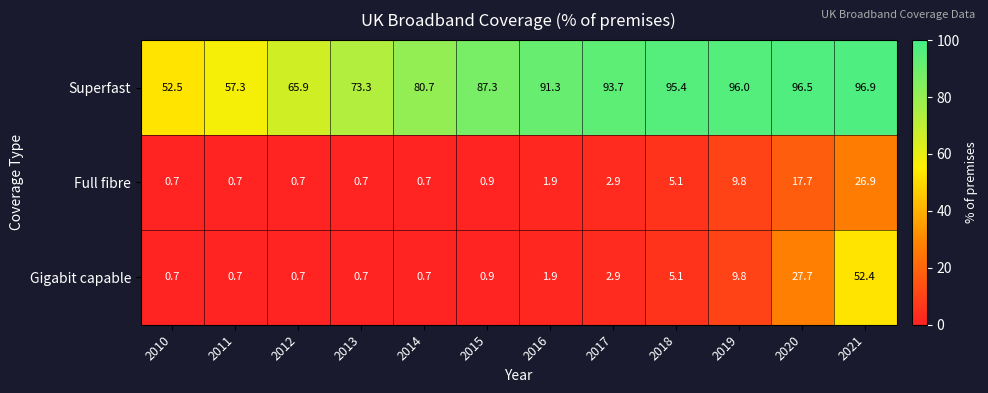

What is the smallest value displayed?

0.7